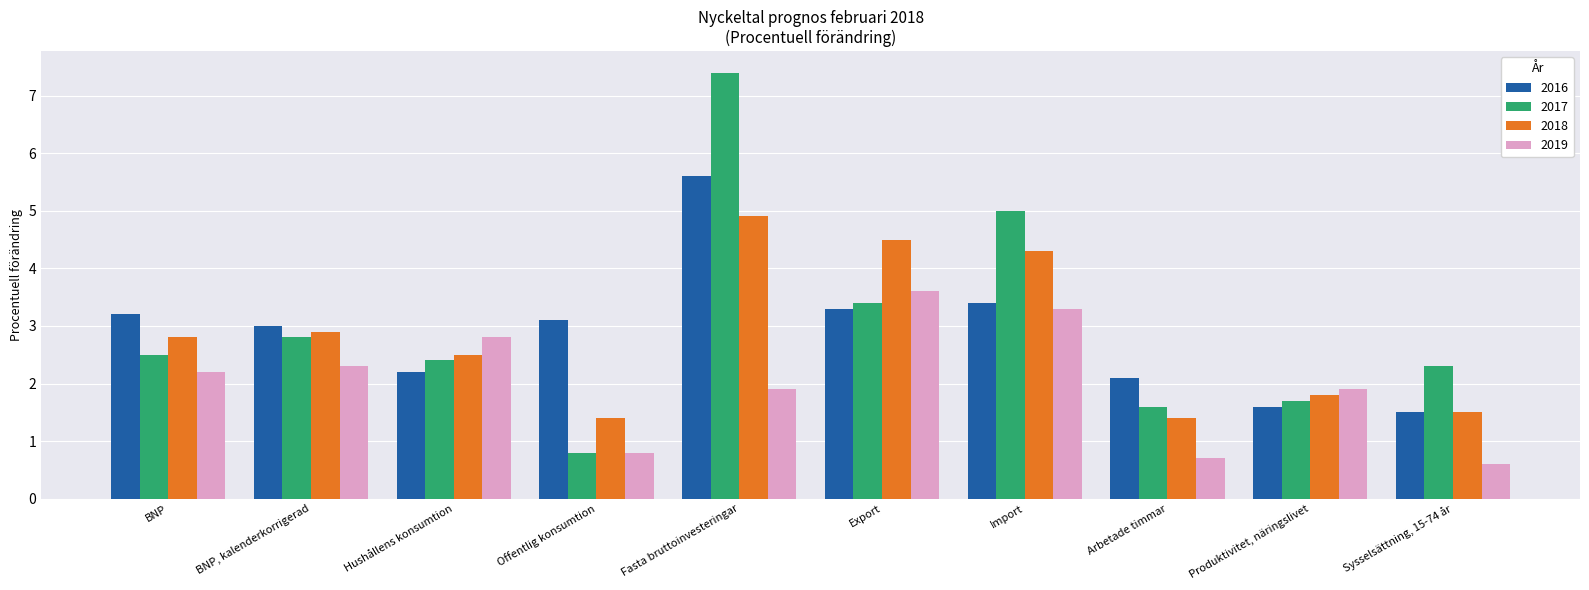

What is the greatest value displayed?

7.4